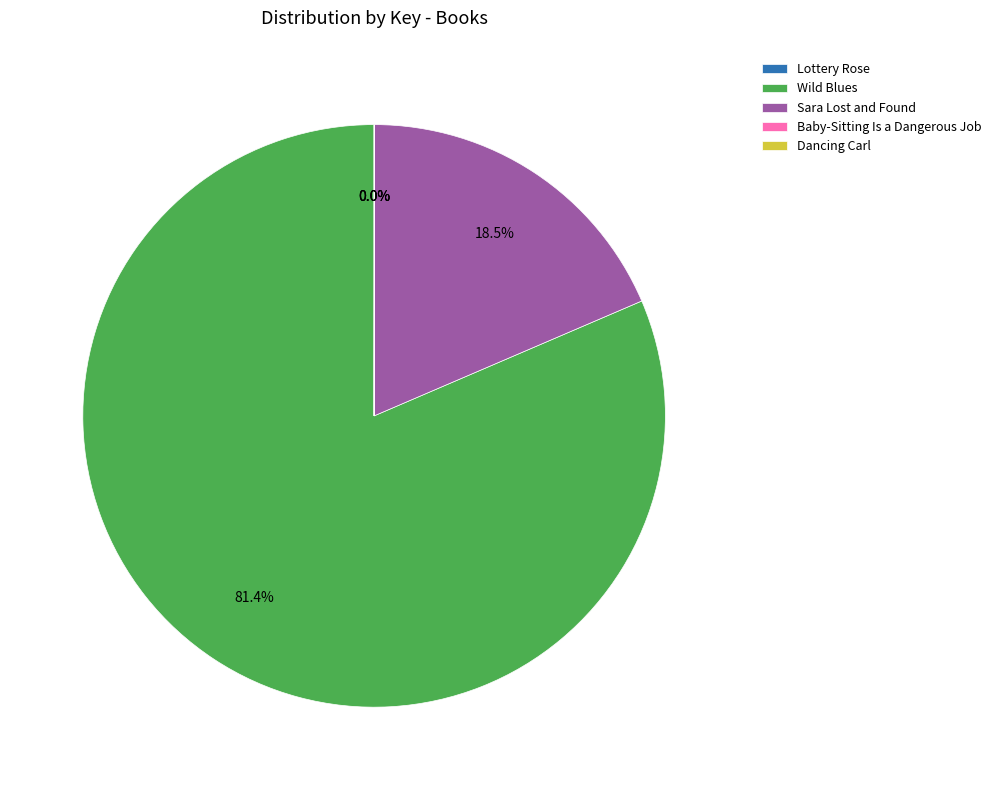

Which has a higher value, Wild Blues or Sara Lost and Found?

Wild Blues